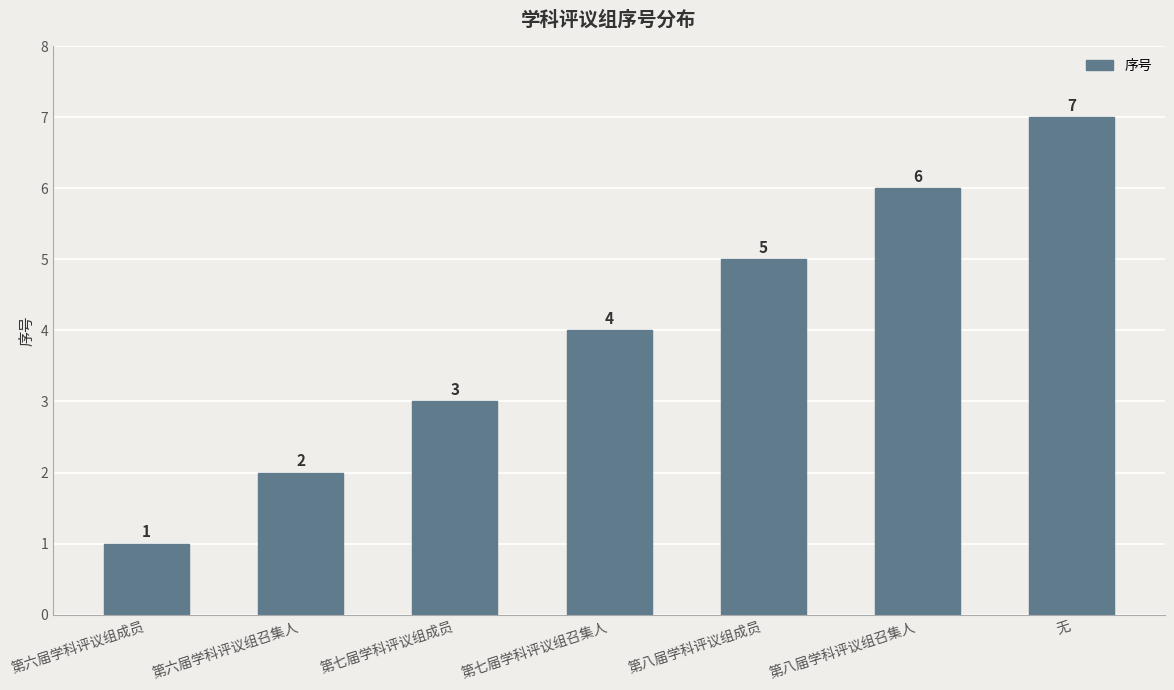

What is the sum of all values?

28